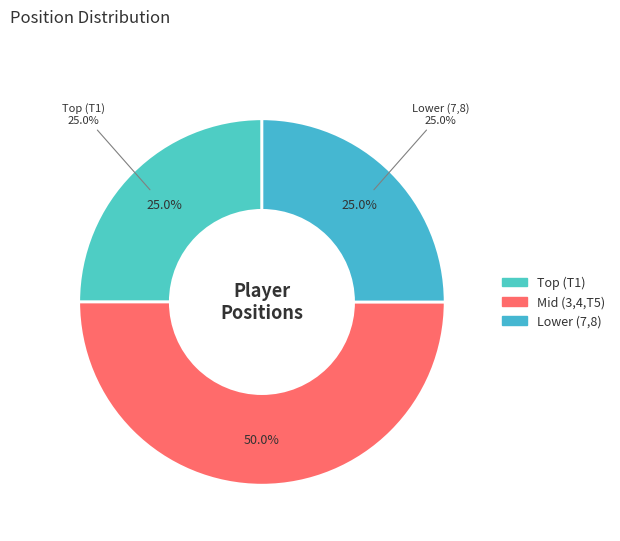

What percentage is NOT represented by 3?

87.5%